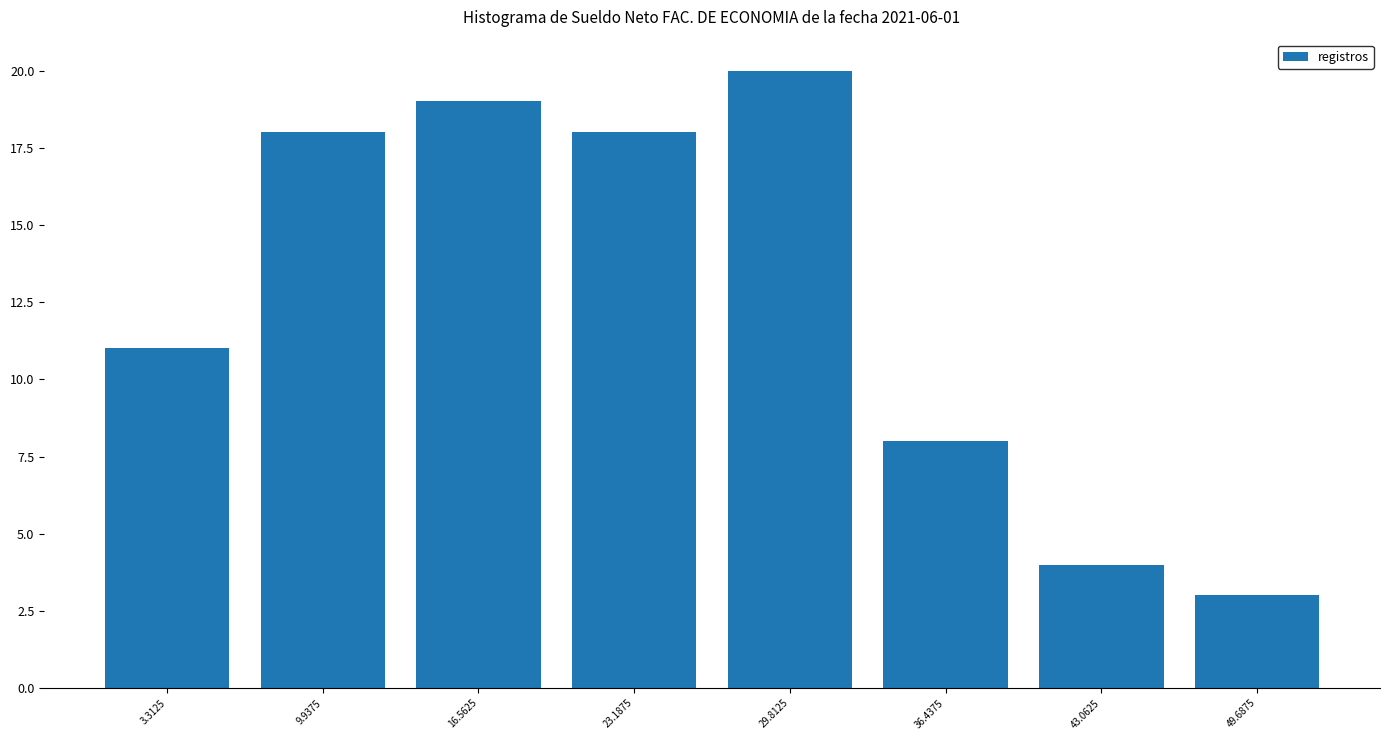

What is the height of the bar covering 0 to 7 on the x-axis? Neither the bar edges nor the heights are printed on the chart, so give them approximately, as read against the axes.

11